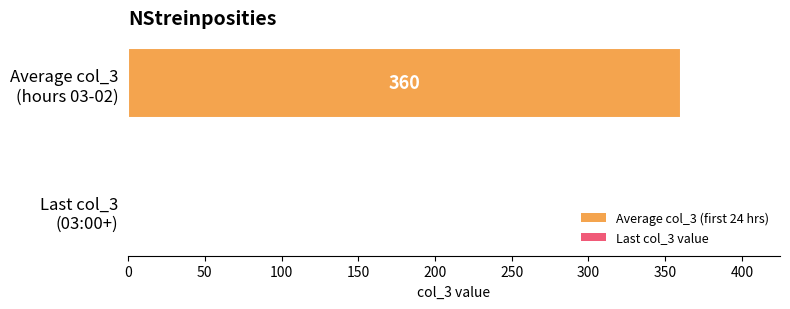

What is the maximum value shown in the chart?

360